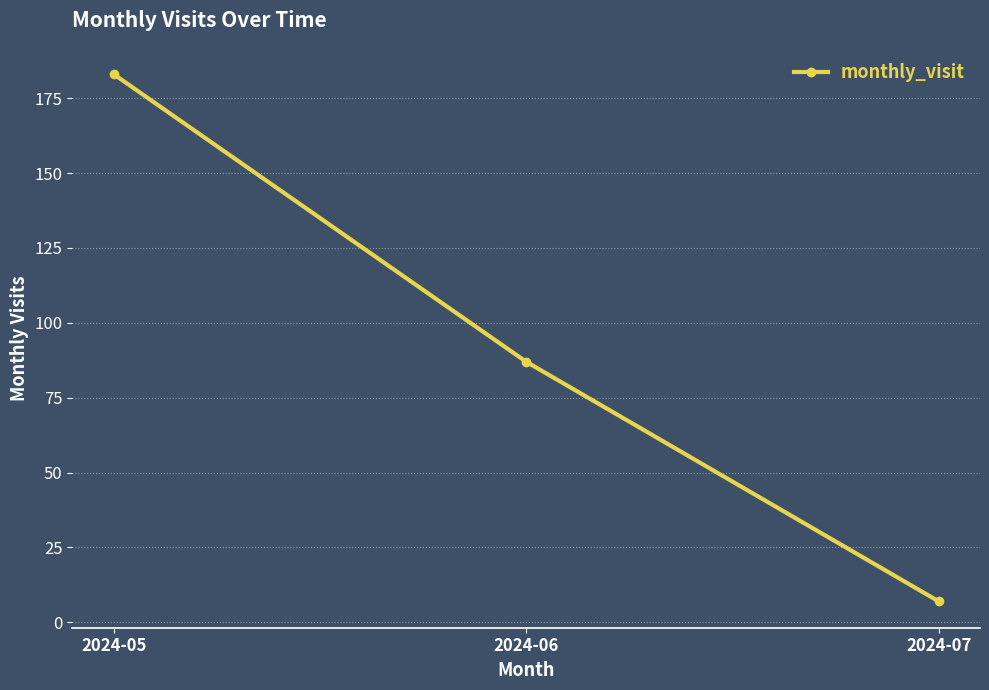

Does the chart have visible grid lines?

Yes